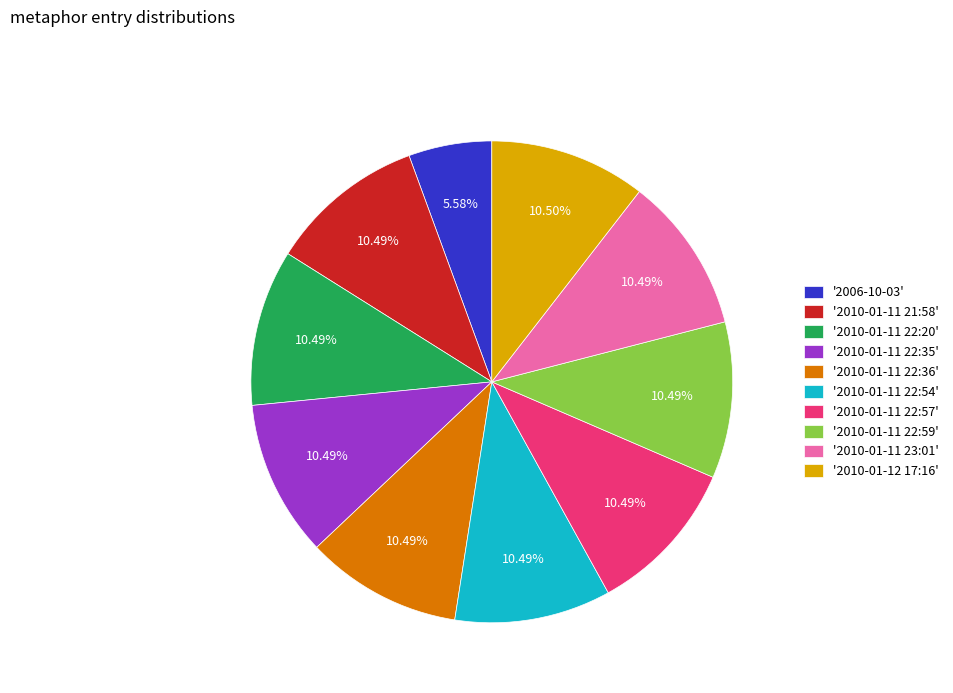

What is the ratio of the value at '2010-01-11 22:57' to the value at '2010-01-12 17:16'?

1.0